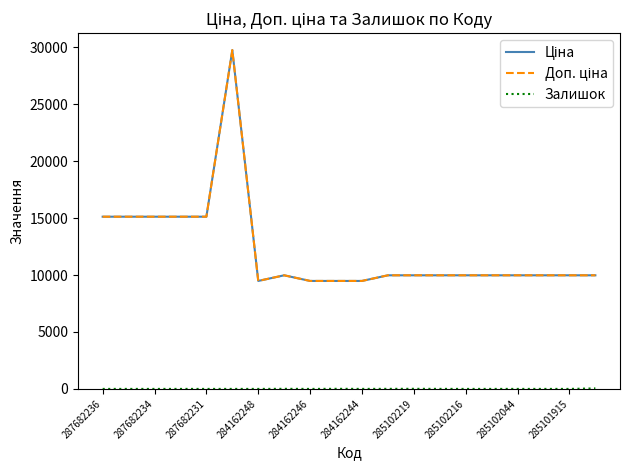

True or false: Доп. ціна and Ціна cross at least once.

False